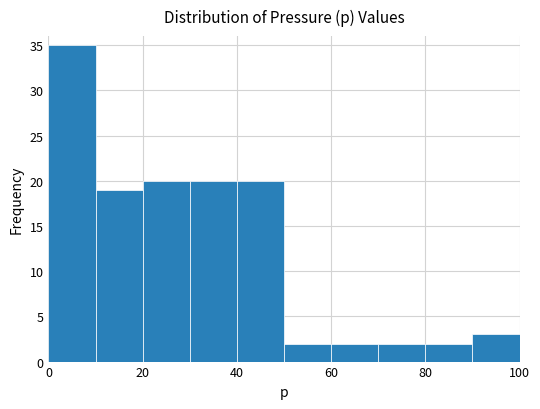

How tall is the bar that spans 50 to 60 on the x-axis? The values are not printed on the chart, so give them approximately, as read against the axis.

2